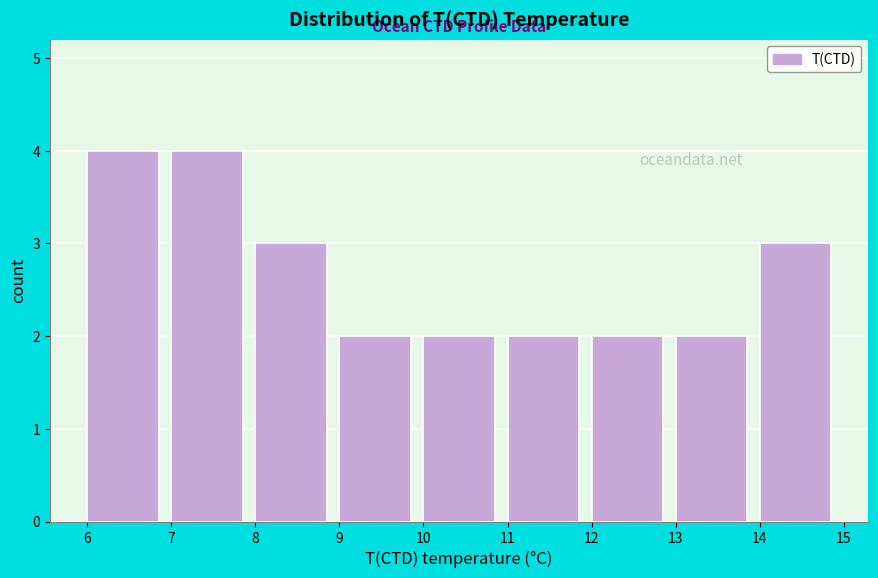

Reading left to right, list every bar in this chart as the range it spans on the x-axis followed by its height. The values are not printed on the chart, so give them approximately, as read against the axis.

6 to 7: 4
7 to 8: 4
8 to 9: 3
9 to 10: 2
10 to 11: 2
11 to 12: 2
12 to 13: 2
13 to 14: 2
14 to 15: 3